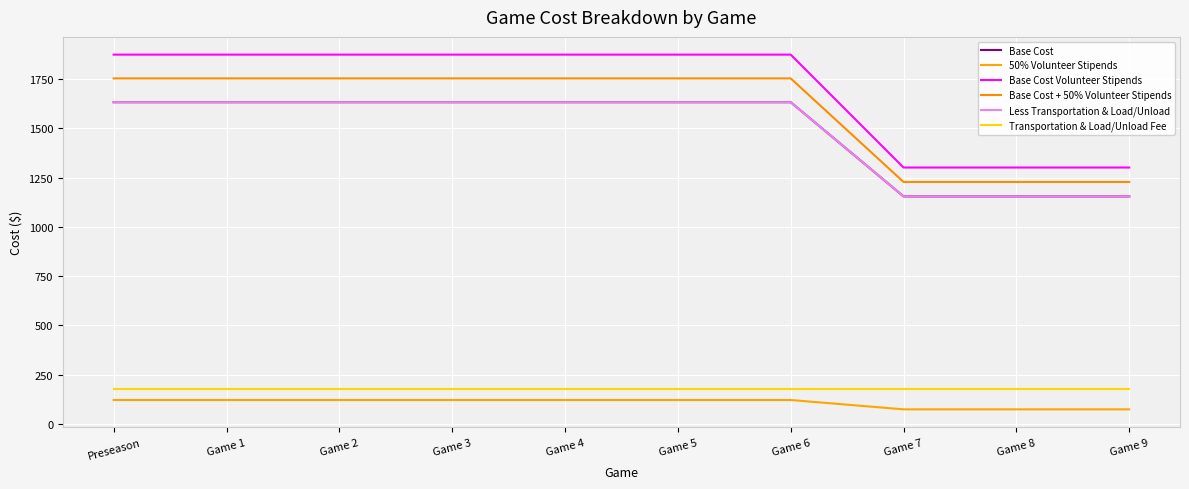

What is the total value across all series at Game 4?

7190.2